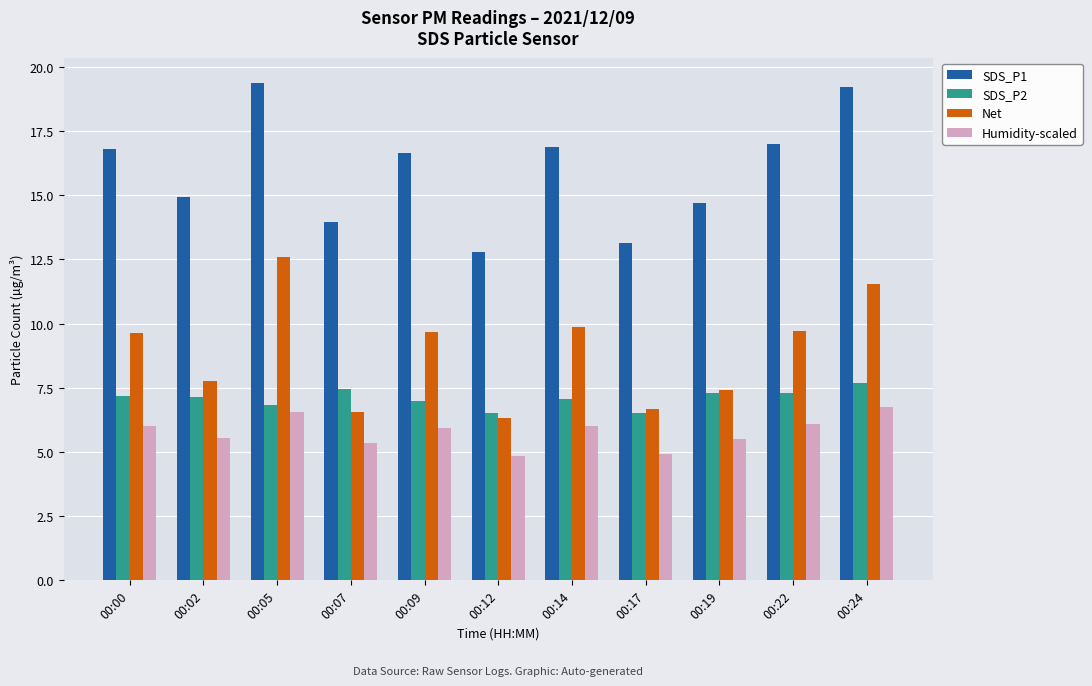

Which series changed the most between 00:00 and 00:07?

Net